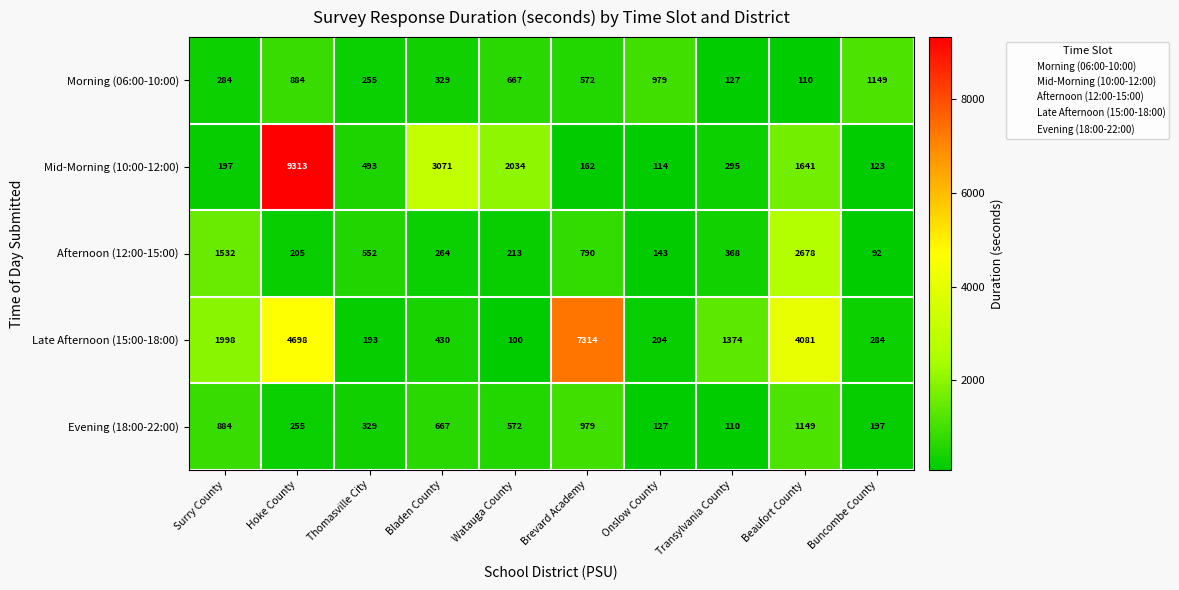

What is the difference between the Mid-Morning (10:00-12:00) values at Thomasville City and Surry County?

296